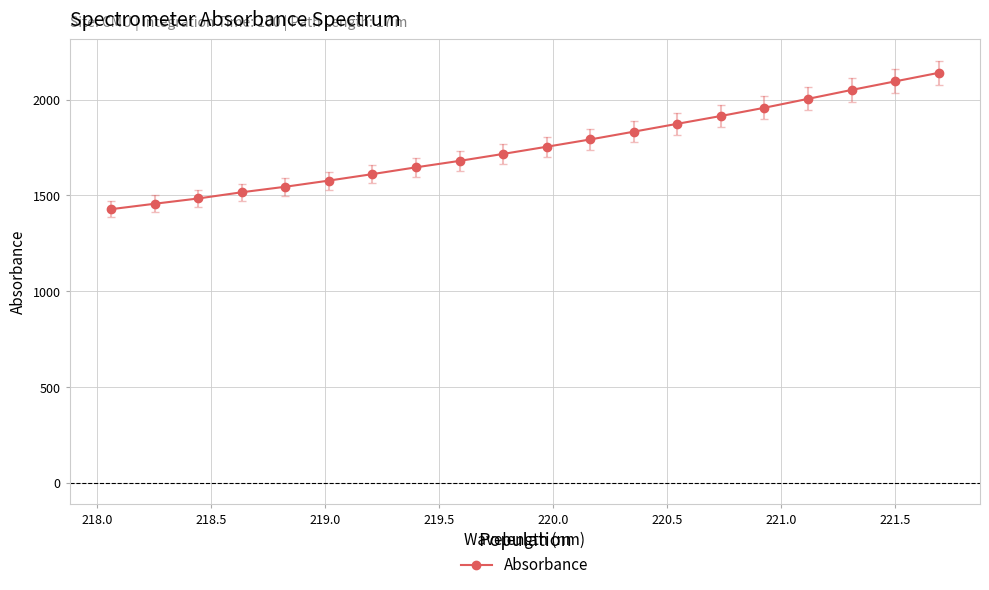

What is the average value?

1753.7